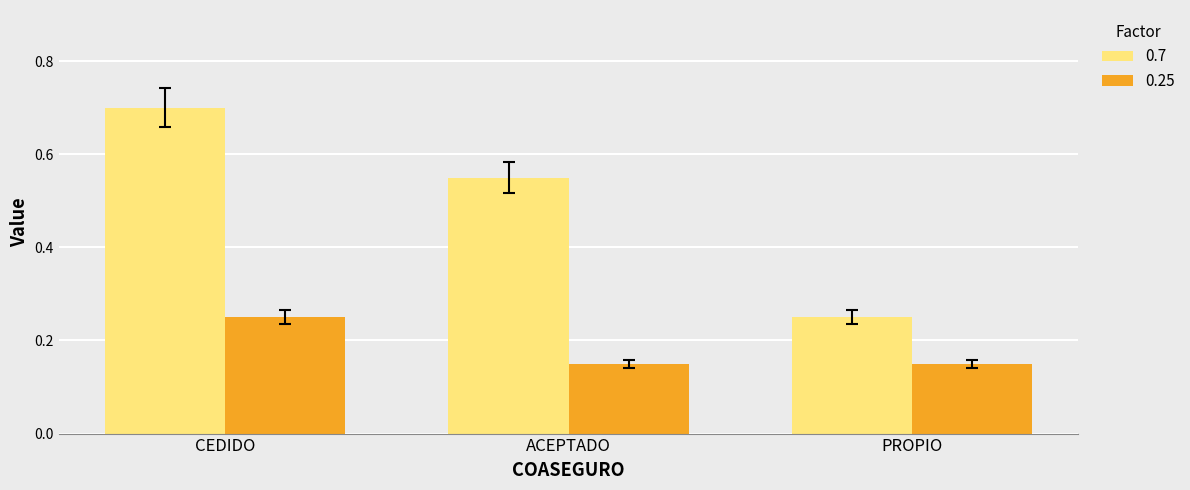

What is the spread (max minus min) of values at ACEPTADO?

0.4